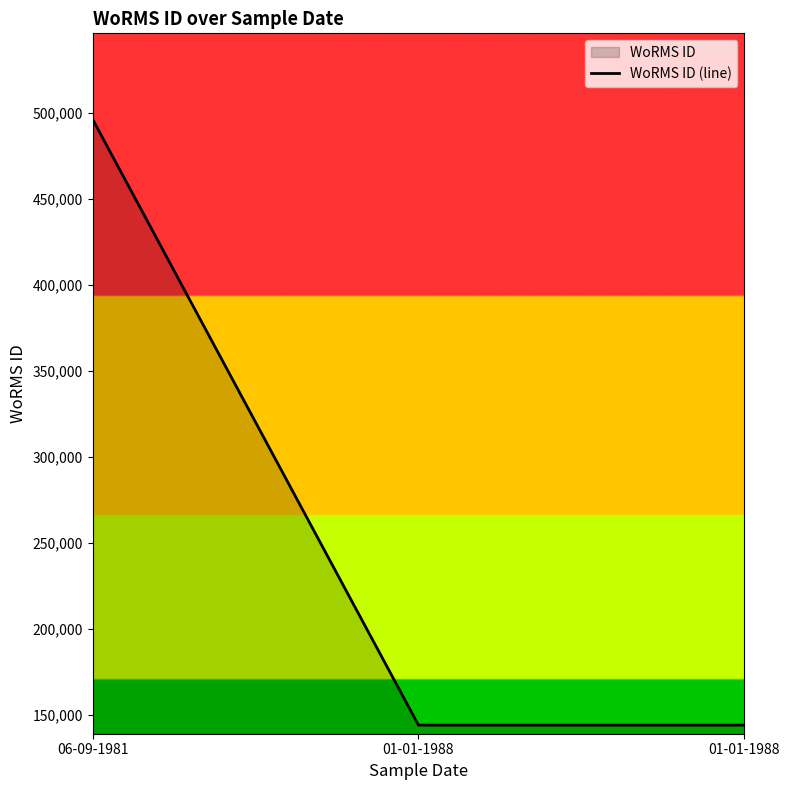

What is the change in value from 06-09-1981 to 01-01-1988?

-352200